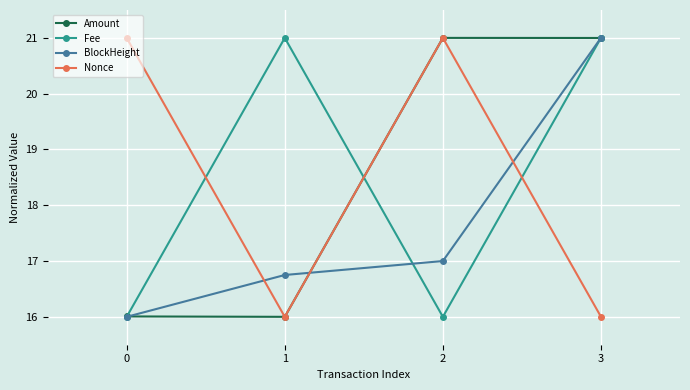

Is it true that Nonce equals 21.0 at 2?

True